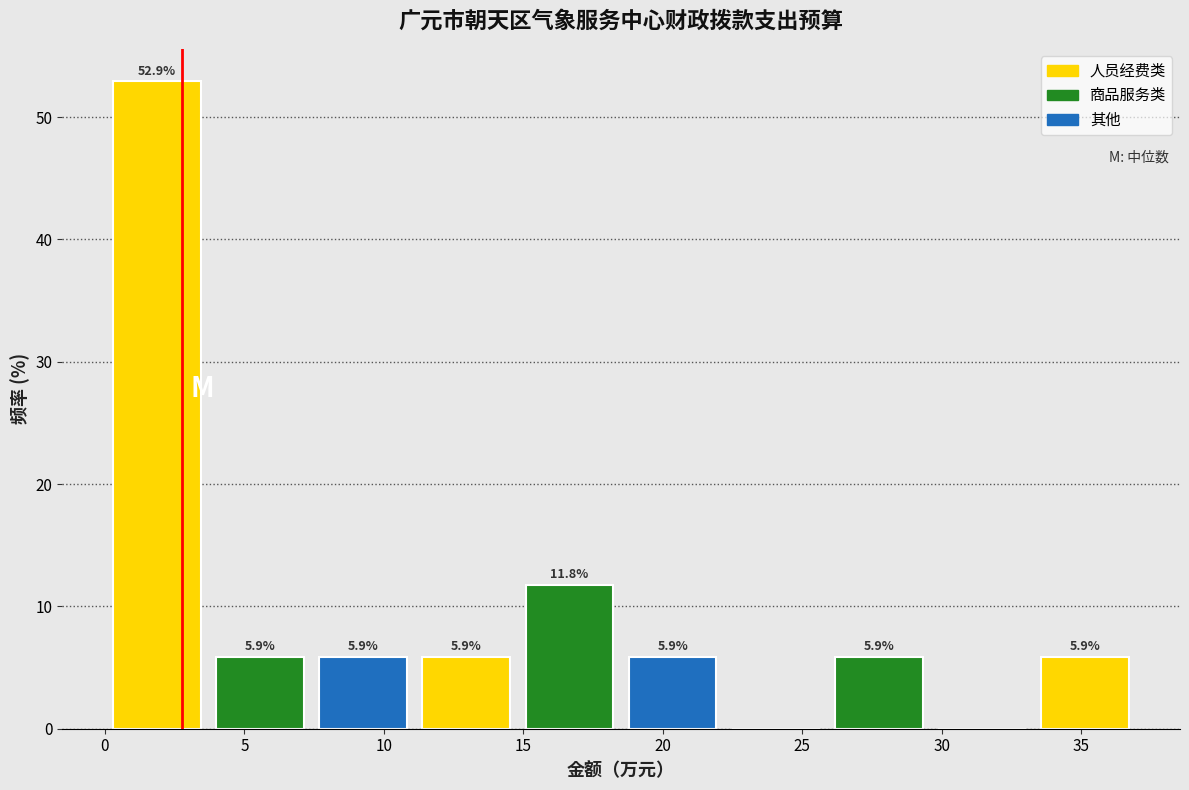

Which range on the x-axis has the tallest bar?

0.0 to 3.5